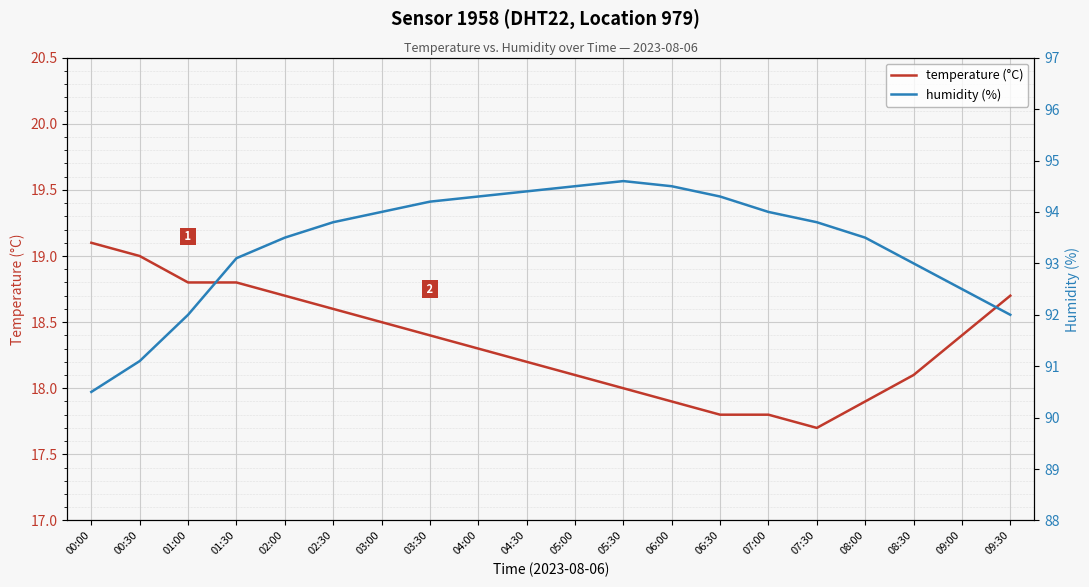

At which category is the sum across all series the highest?

04:30